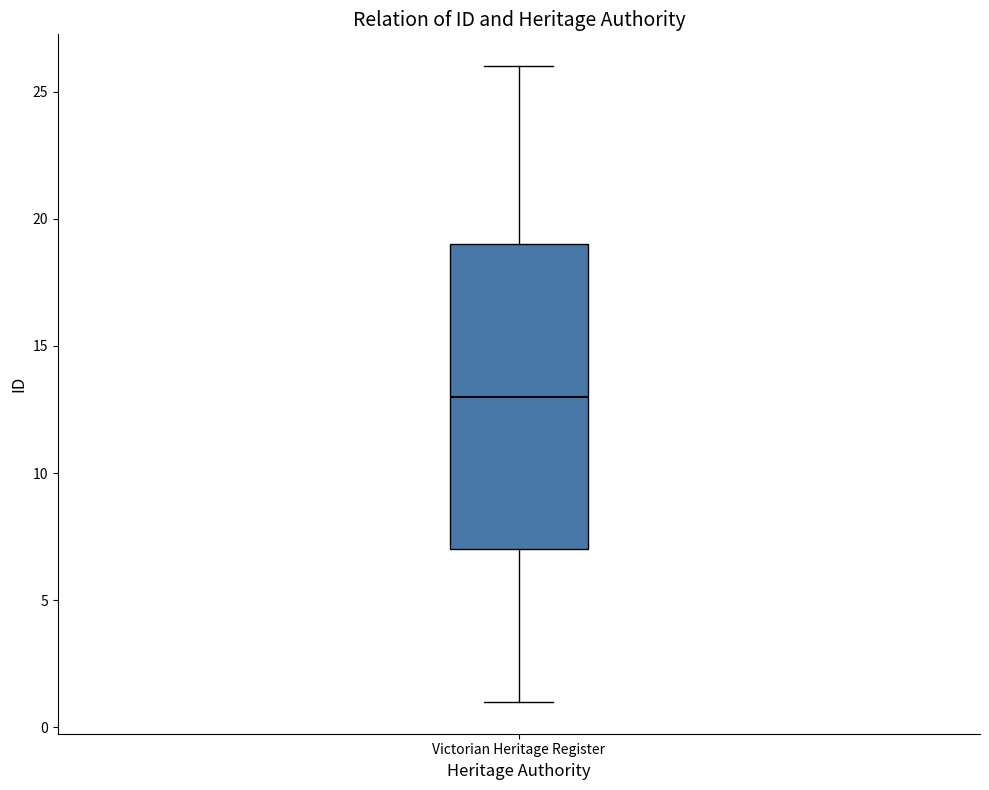

Transcribe this box plot: give where the median line is, the range the box spans, and where the two whiskers end, as read against the y-axis. The values are not printed on the chart, so give them approximately, as read against the axis.

median 13, box 7 to 19, whiskers 1 to 26